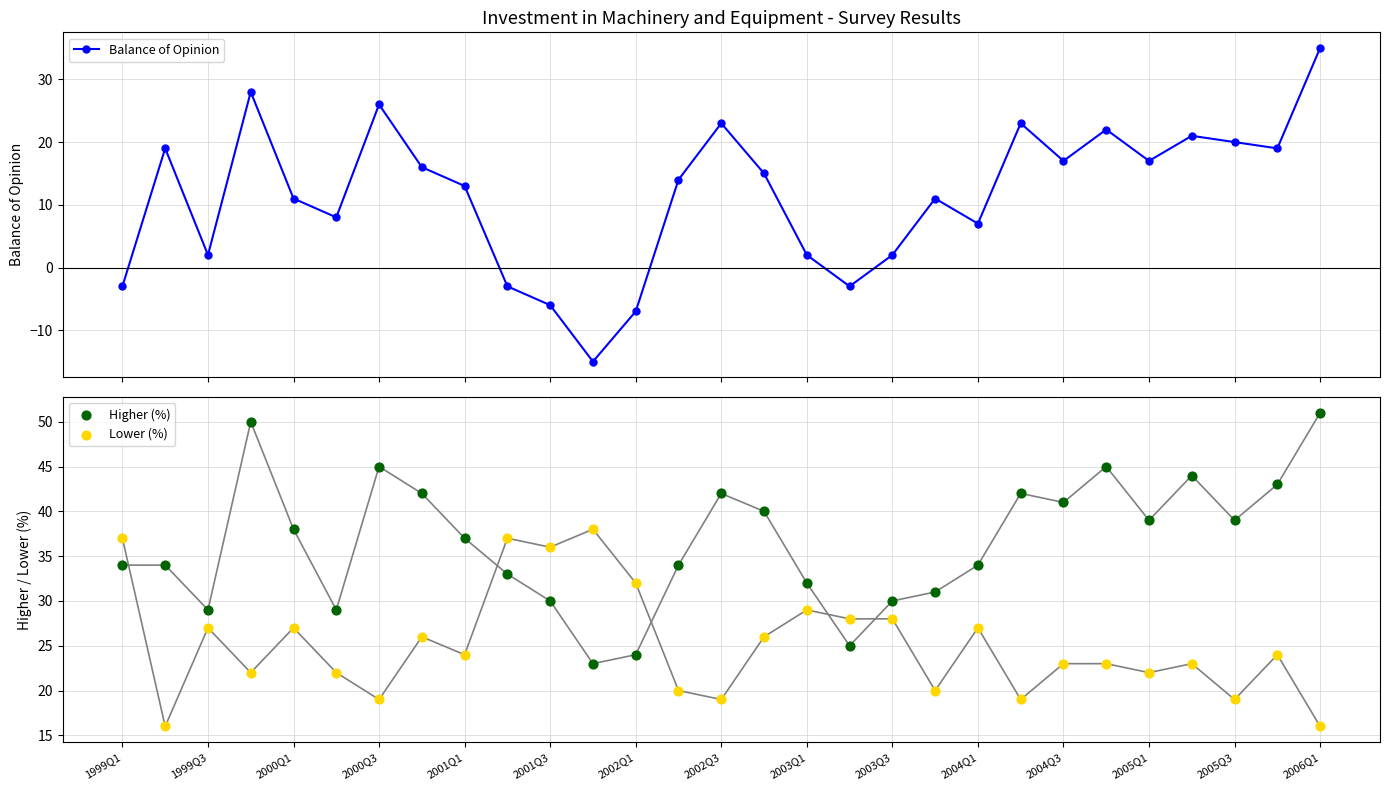

What are all the series names shown in the legend?

Balance of Opinion, Higher (%), Lower (%)